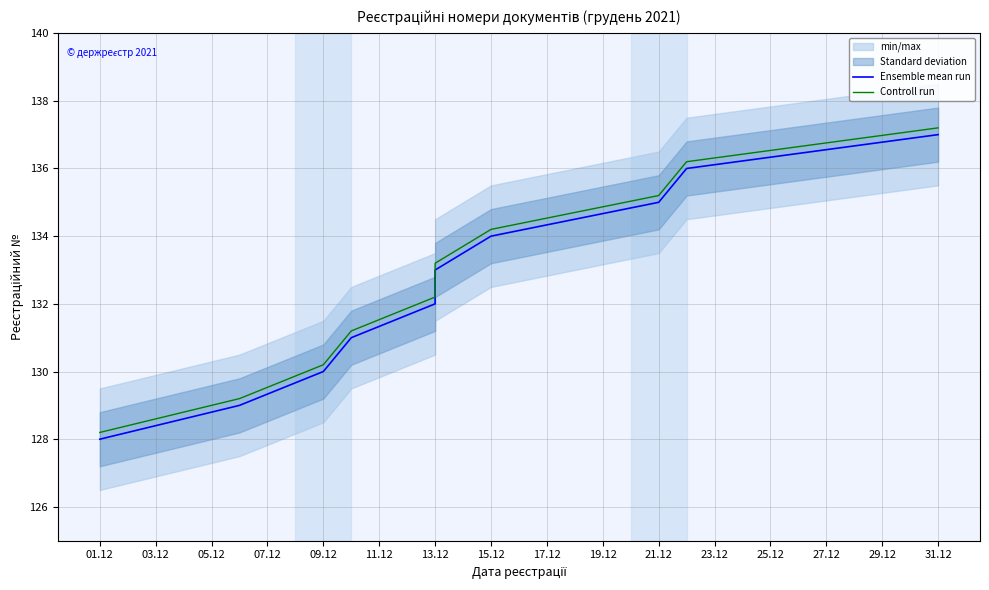

Which series has the largest range (max minus min)?

Ensemble mean run